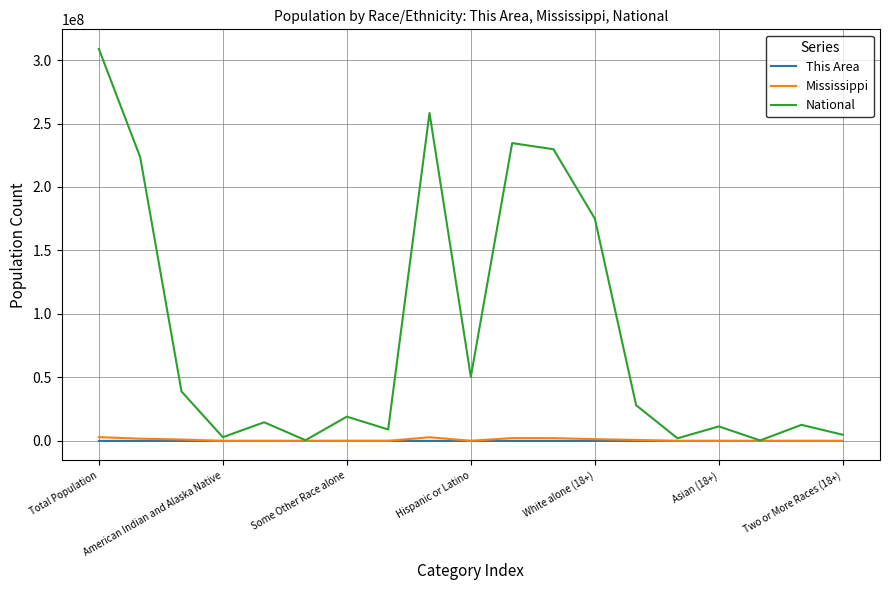

In Mississippi, how many points are higher than both neighbors (excluding endpoints)?

6